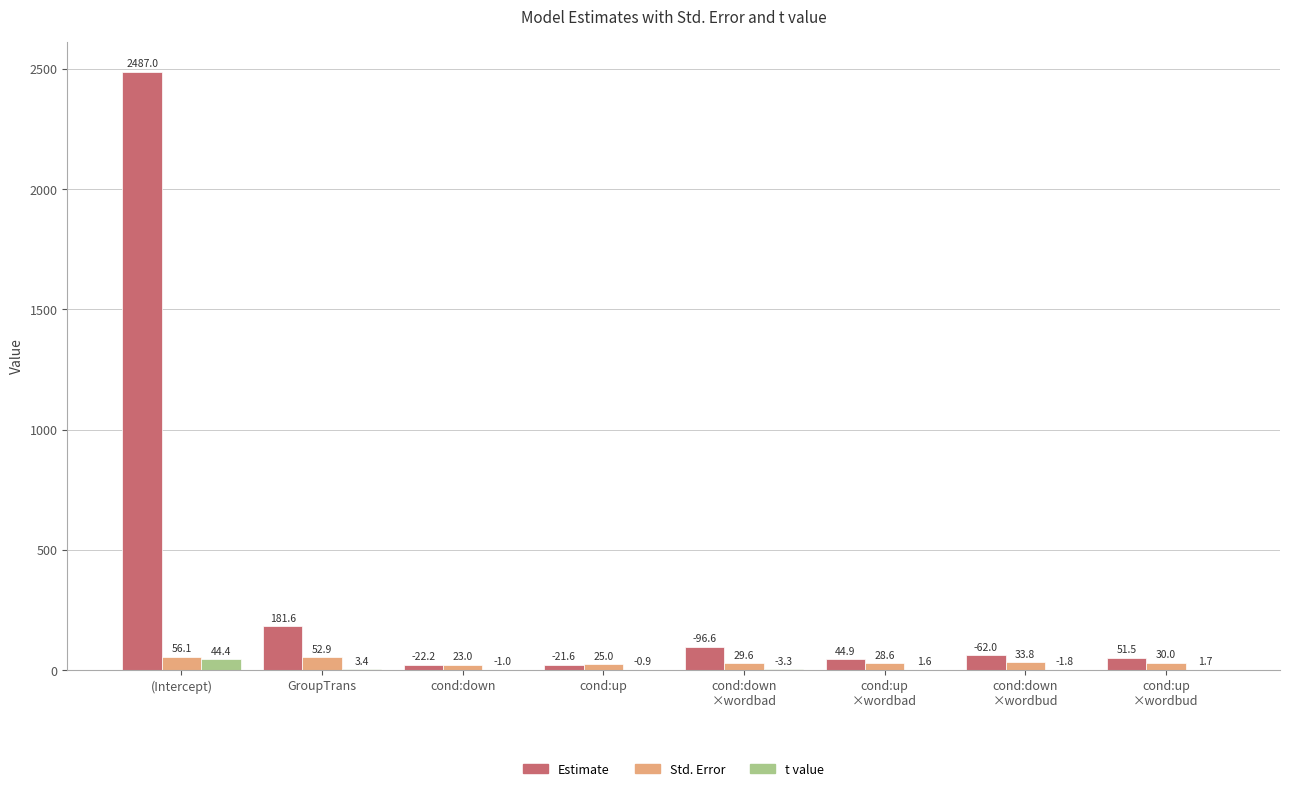

What value does the Estimate series have at cond:up?

21.6